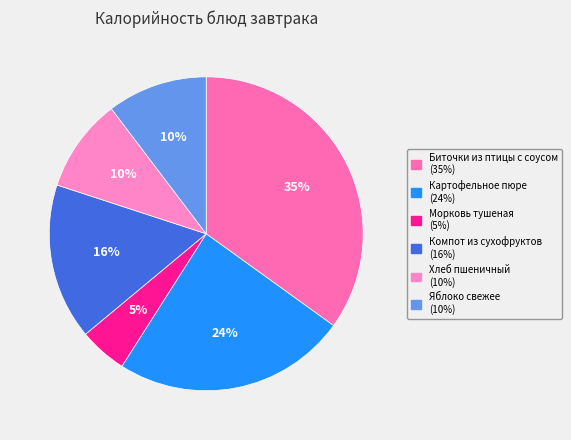

Is Яблоко свежее the majority of the pie?

No